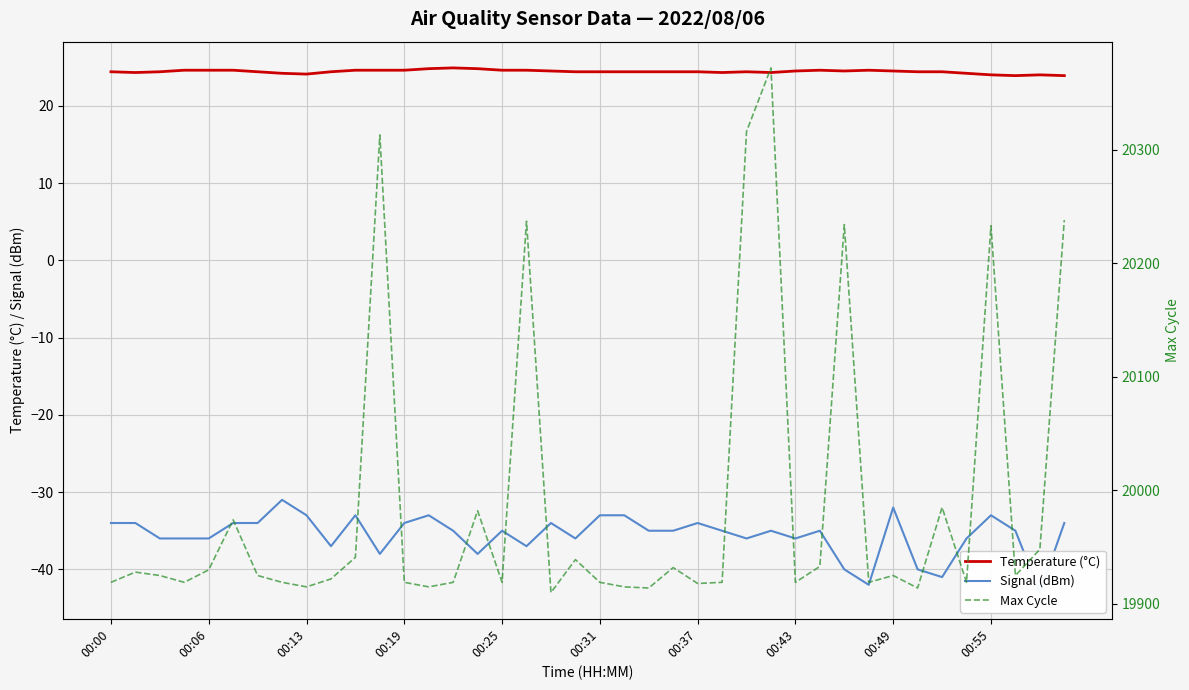

The value of Signal (dBm) at 23 is -35.0. True or false?

True